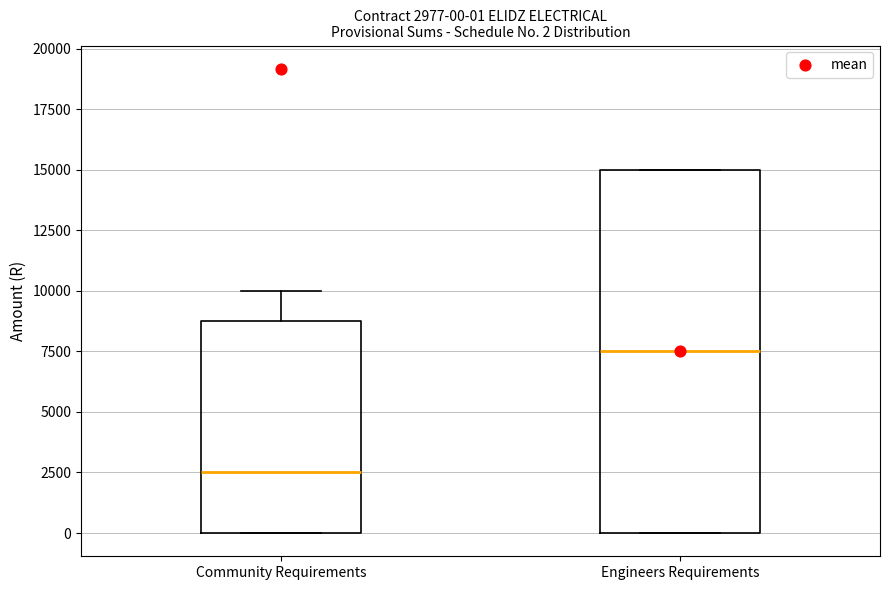

Which box is the tallest, from its lower edge to its upper edge?

Engineers Requirements